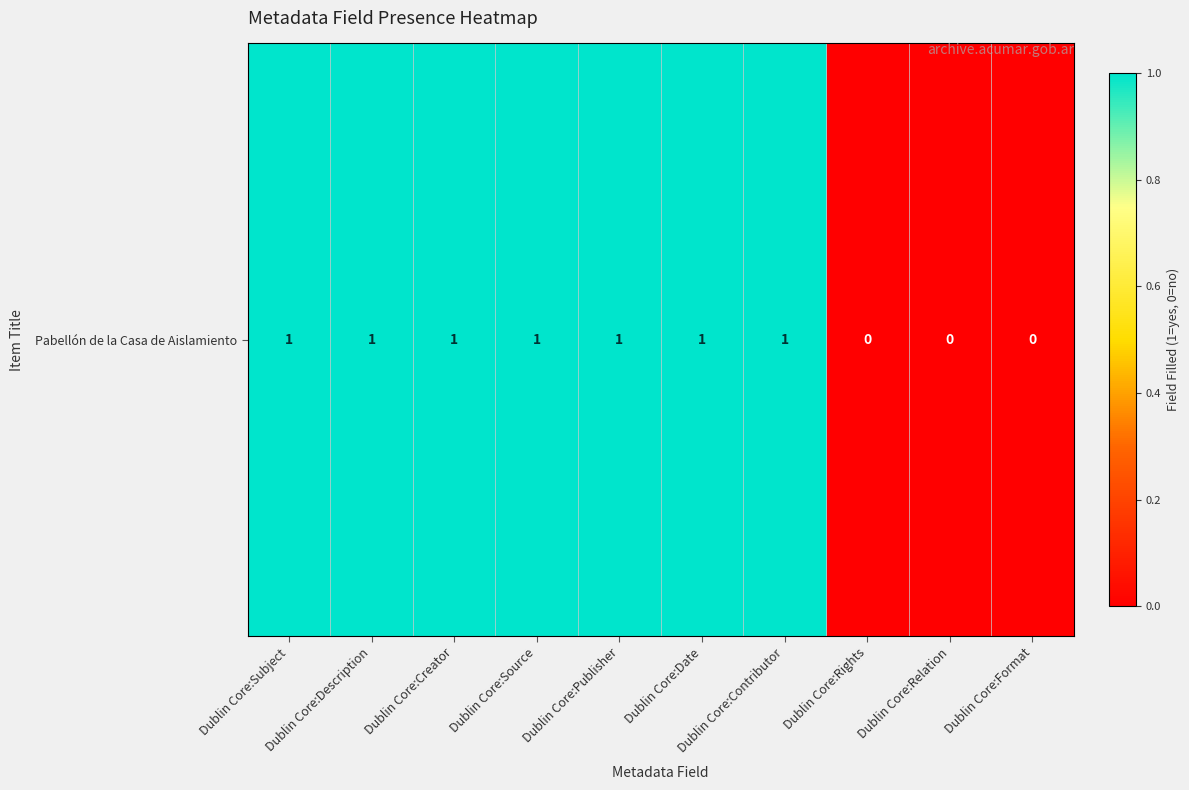

Which label corresponds to the largest value in the chart?

Dublin Core:Subject